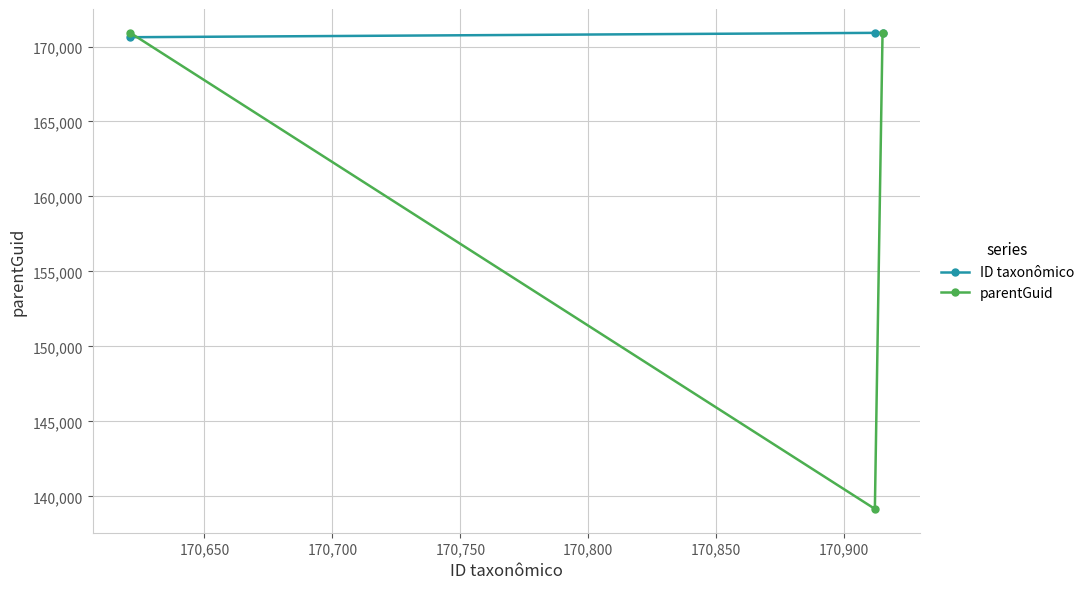

Which series has the largest total across all categories?

ID taxonômico